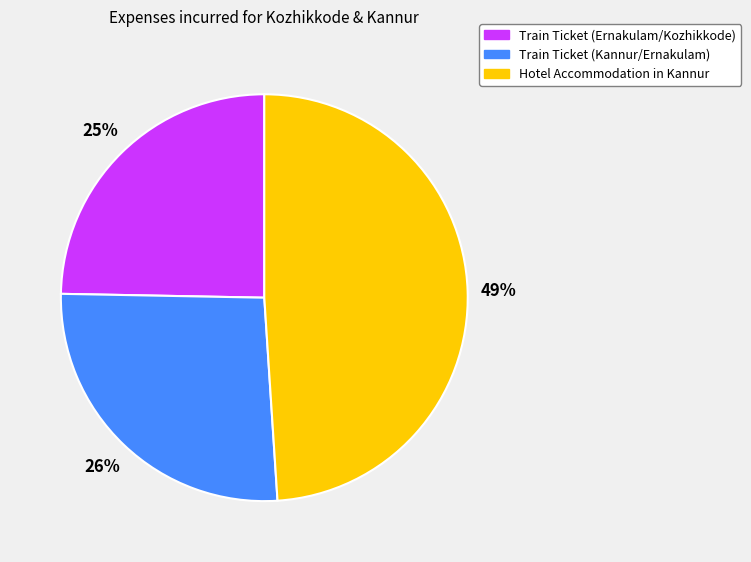

Is it true that Train Ticket (Ernakulam/Kozhikkode) is 12% of the pie?

False